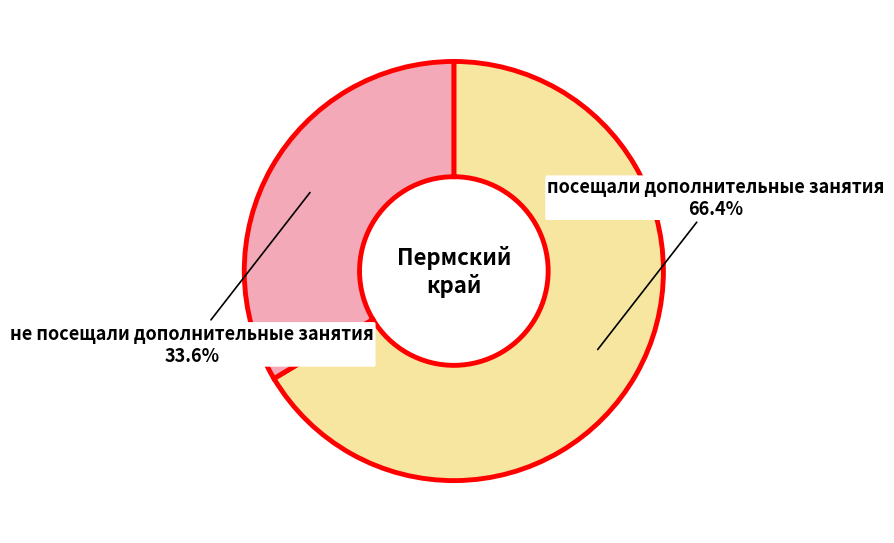

Is there any slice that represents more than half of the pie?

Yes